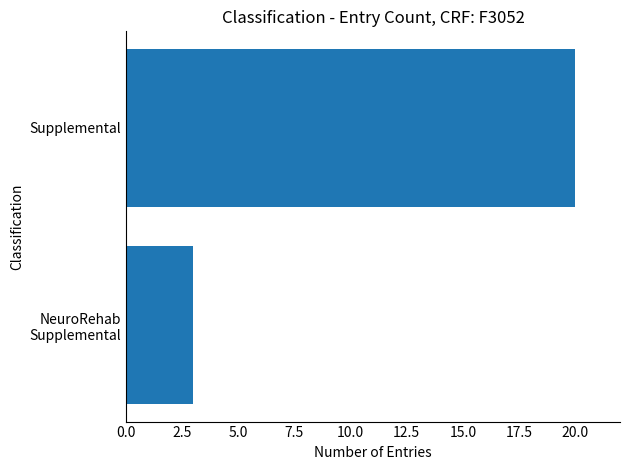

The chart shows a value of 20 at Supplemental. True or false?

True